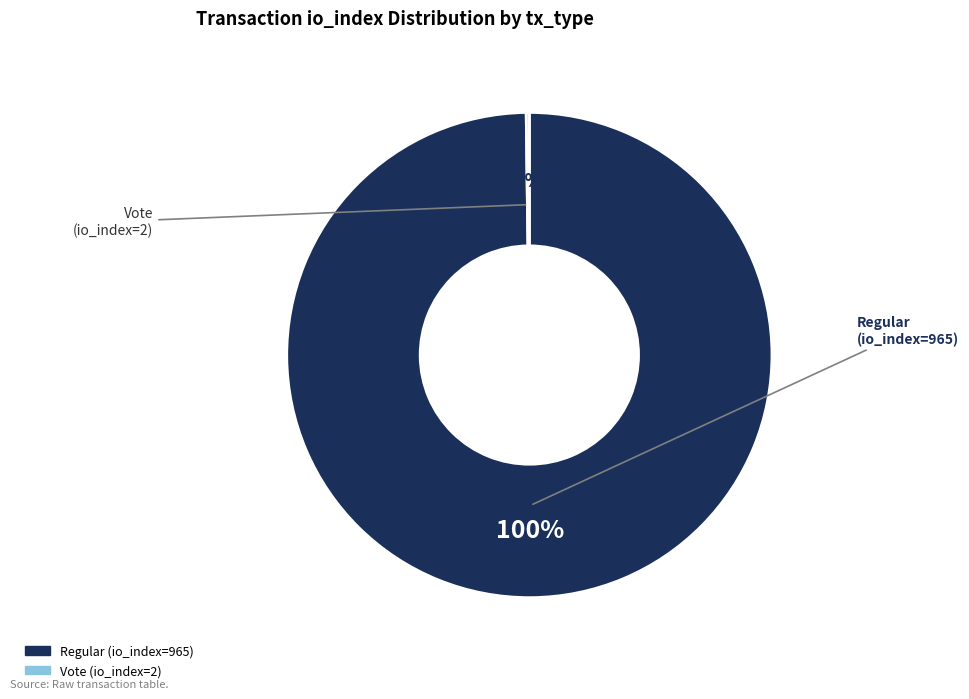

Is there any slice that represents more than half of the pie?

Yes